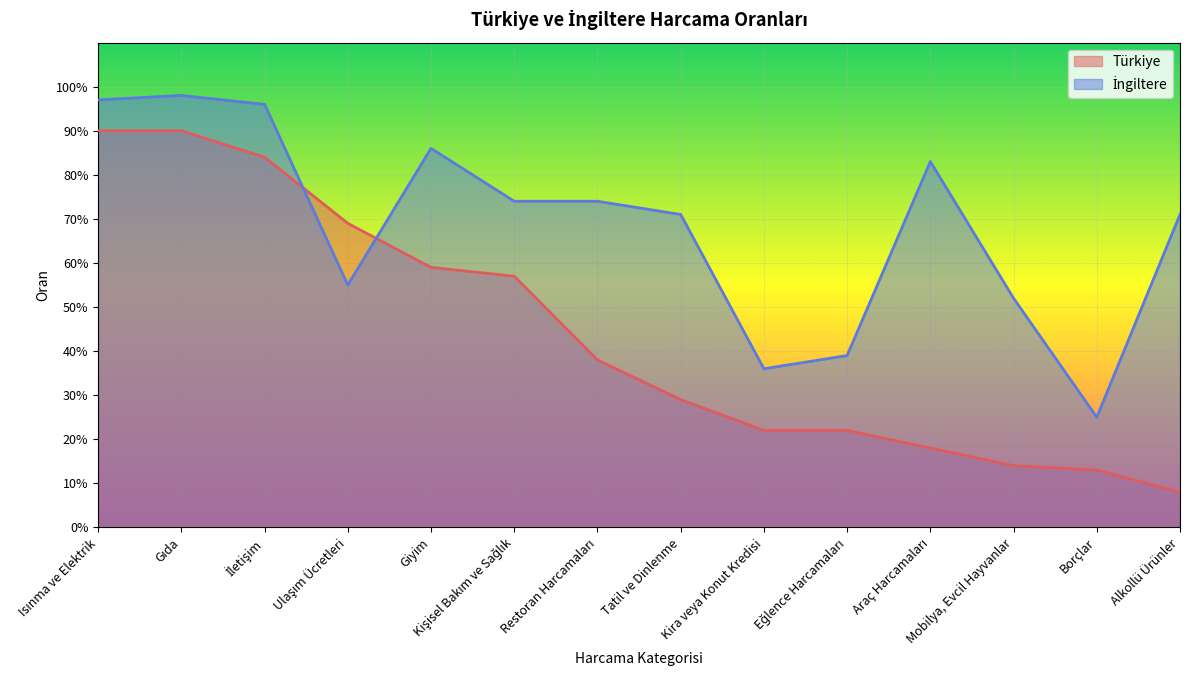

What value does the Türkiye series have at Borçlar?

0.1